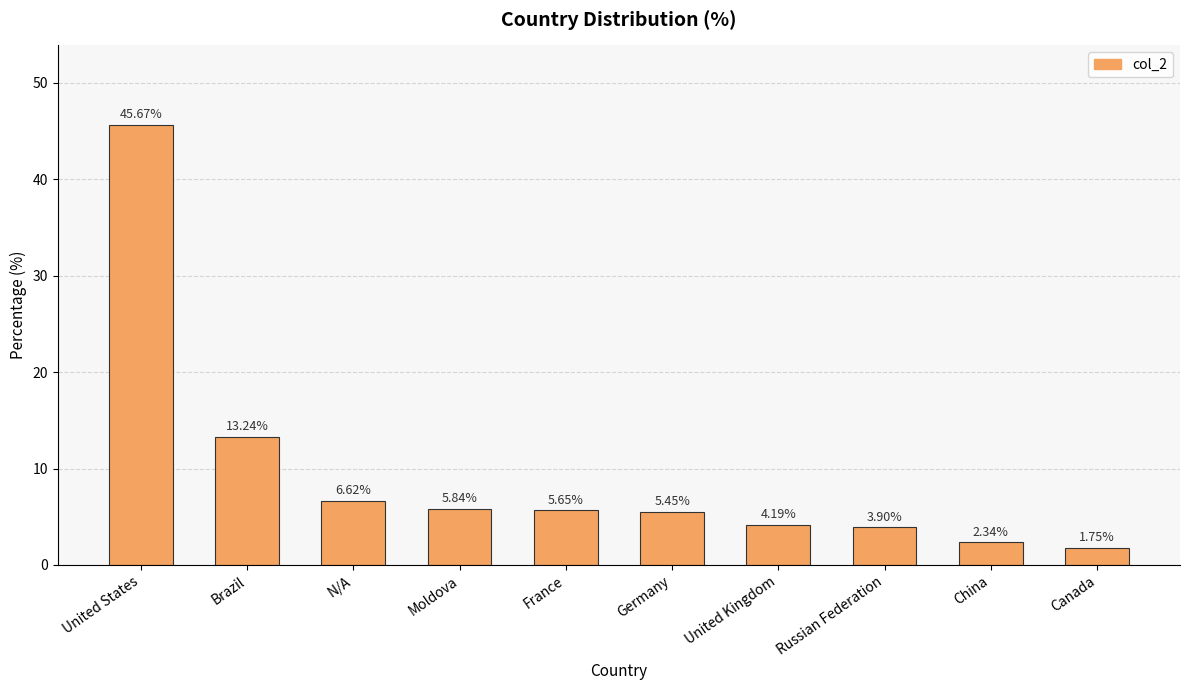

How many data points are less than 5?

4